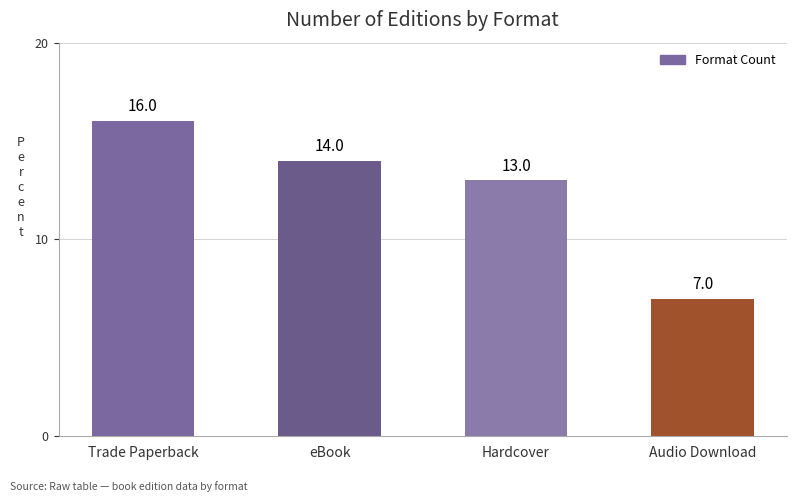

List the labels in order of value, smallest first.

Audio Download, Hardcover, eBook, Trade Paperback